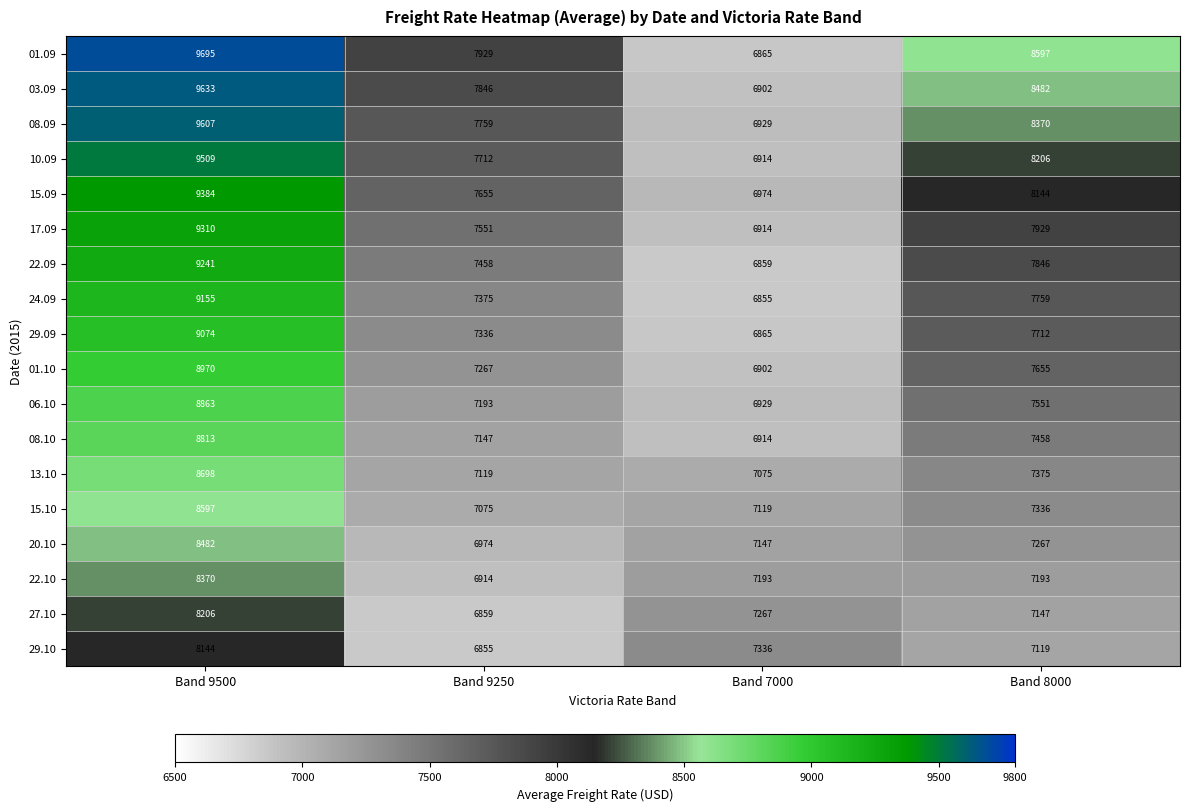

Is it true that 27.10 equals 10634 at Band 7000?

False